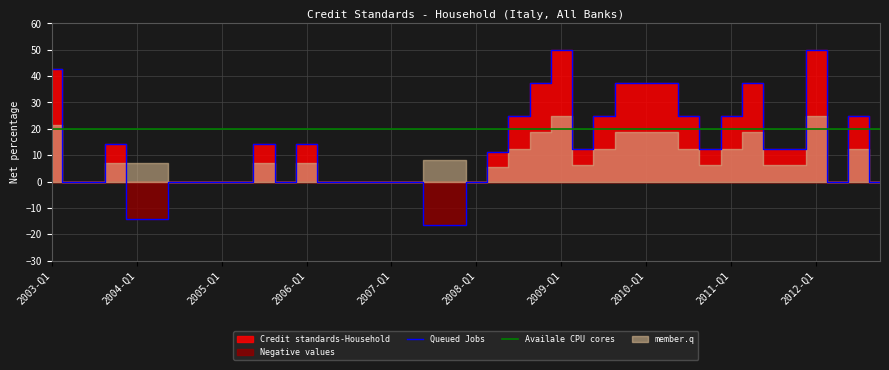

What is the label of the 17th point from the right?

2008-Q4